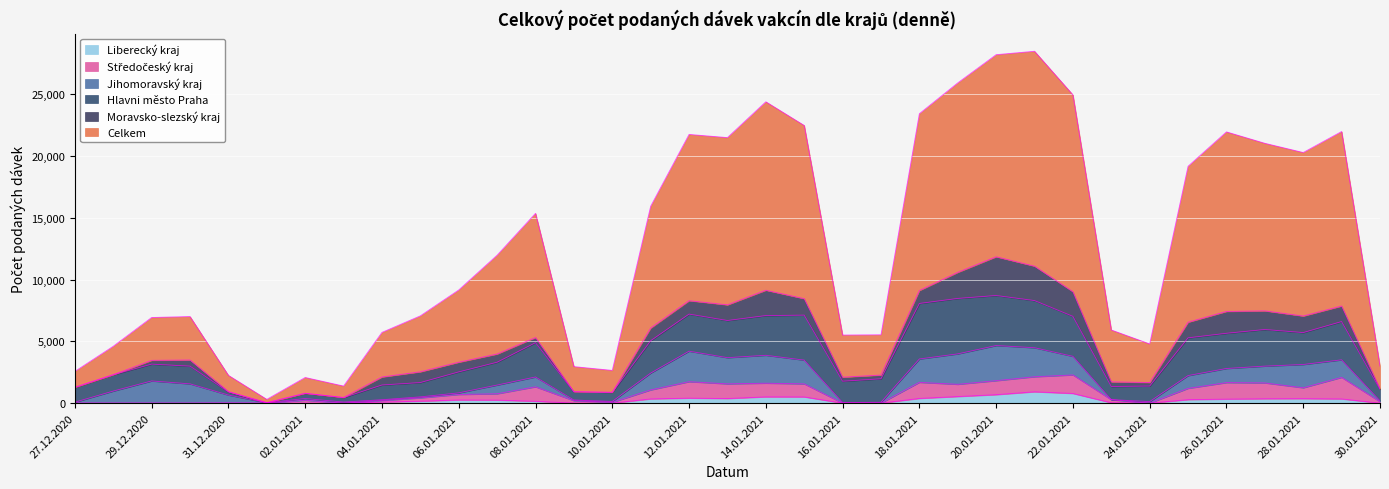

What is the highest value of the Liberecký kraj series?

918